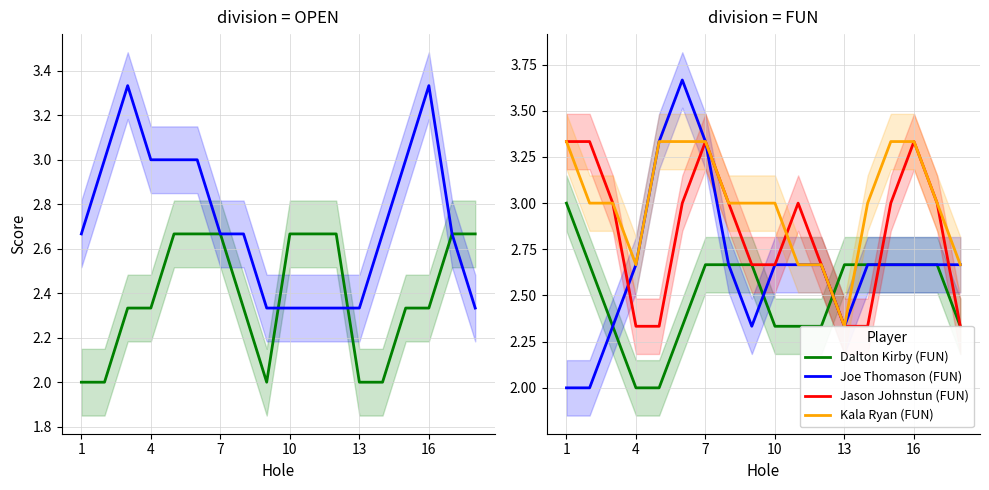

At how many categories does at least one series exceed 2?

18